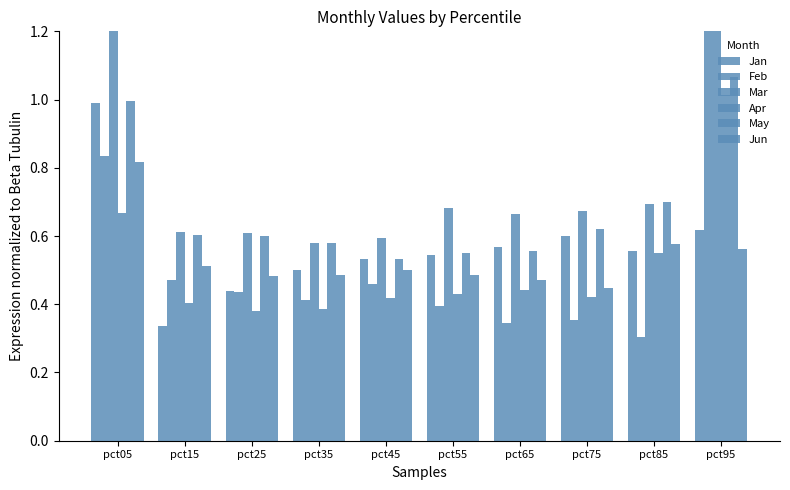

Are the bars horizontal?

No